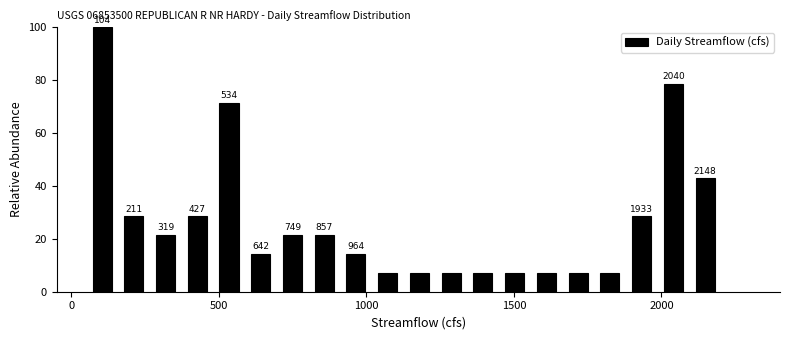

Around what value on the x-axis is the tallest bar? Give the approximate position of its centre, as read against the axis.

100